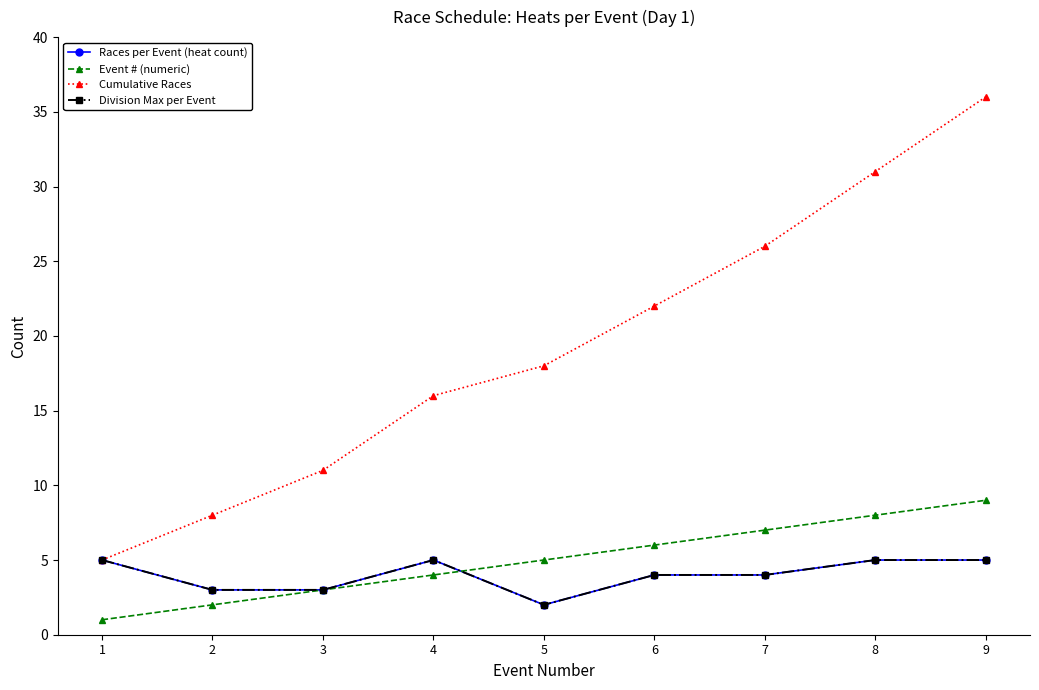

What is the sum of all Races per Event (heat count) values?

36